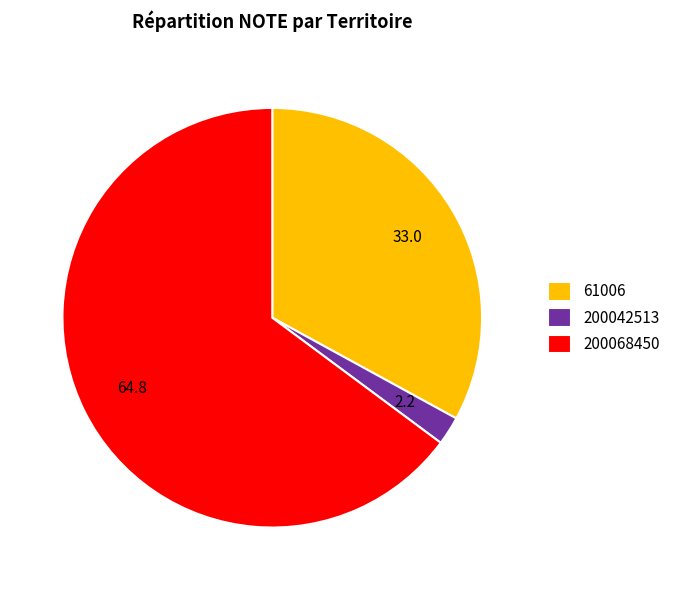

Which category accounts for the majority?

200068450